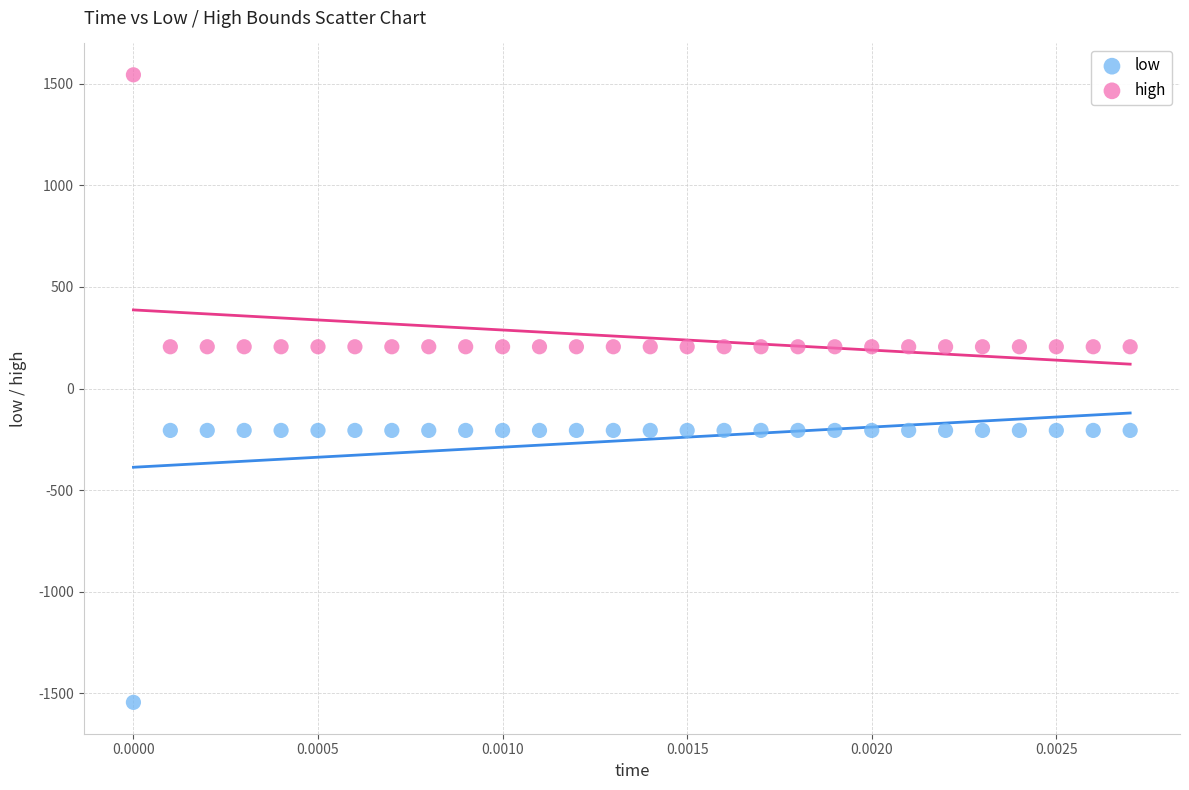

Which series reaches the maximum Y coordinate?

high